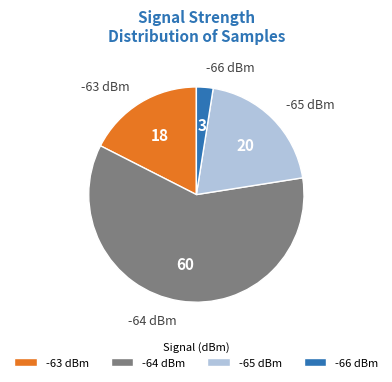

How many slices are in this pie chart?

4